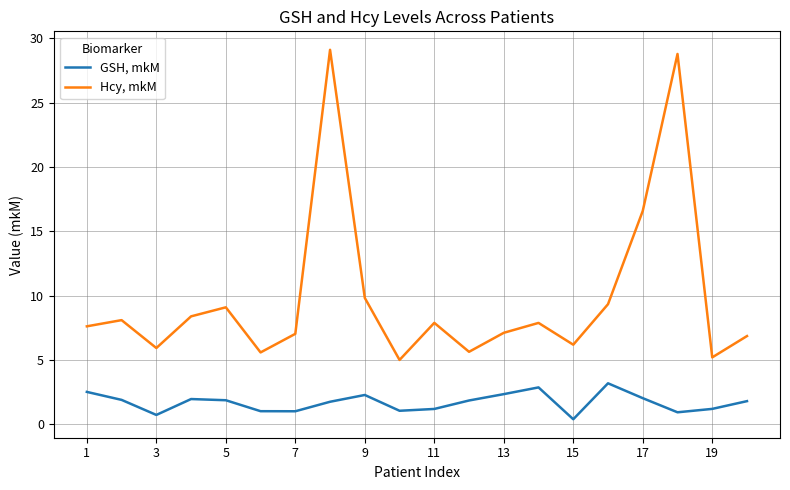

What is the lowest value of the Hcy, mkM series?

5.0